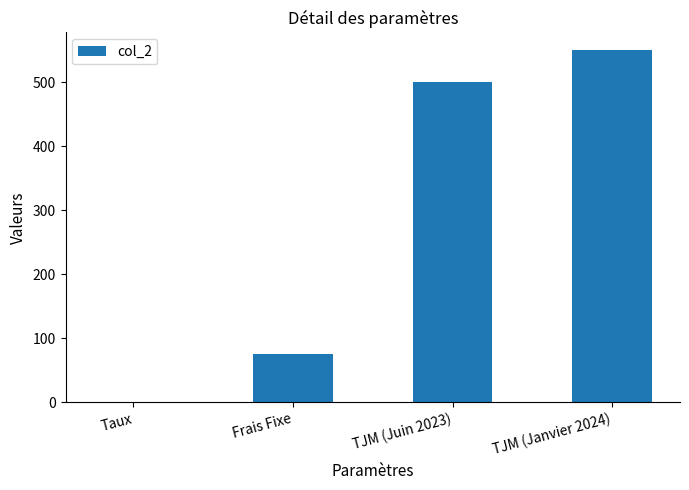

What is the average value?

281.3